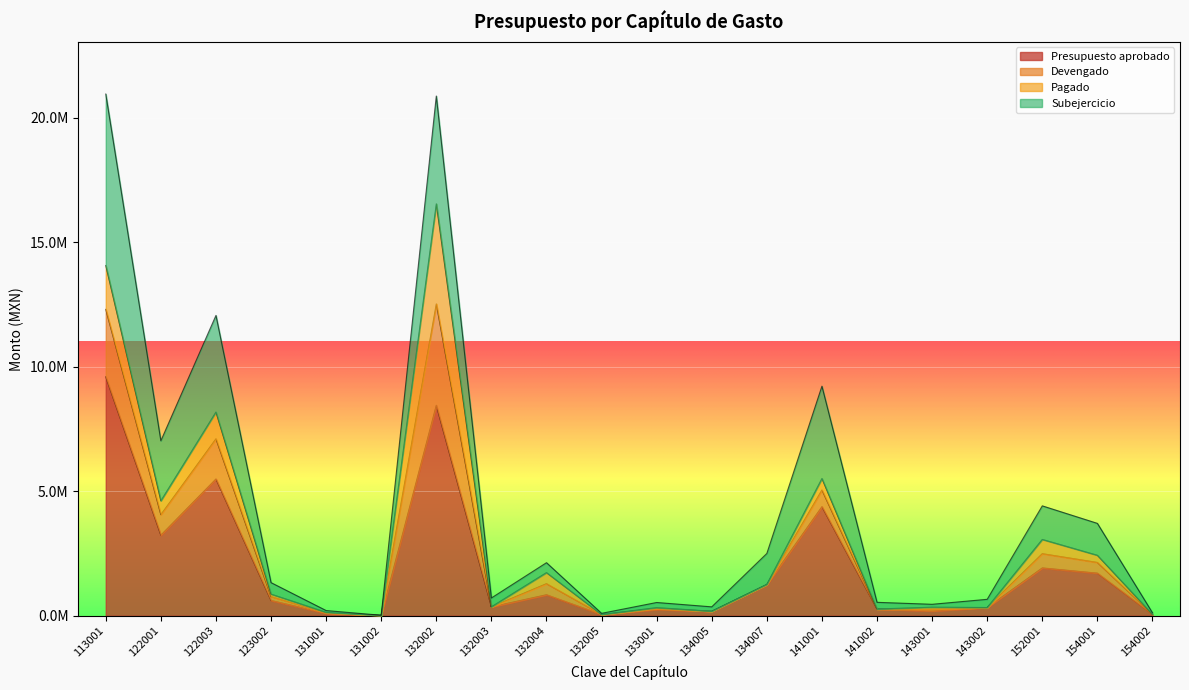

Is the value of Presupuesto aprobado at 141002 greater than the value of Devengado at 132004?

No